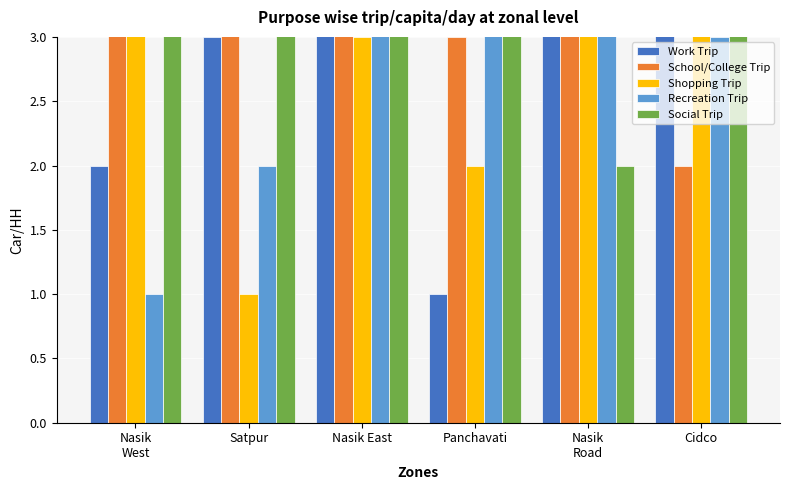

What is the average value of the Work Trip series?

5